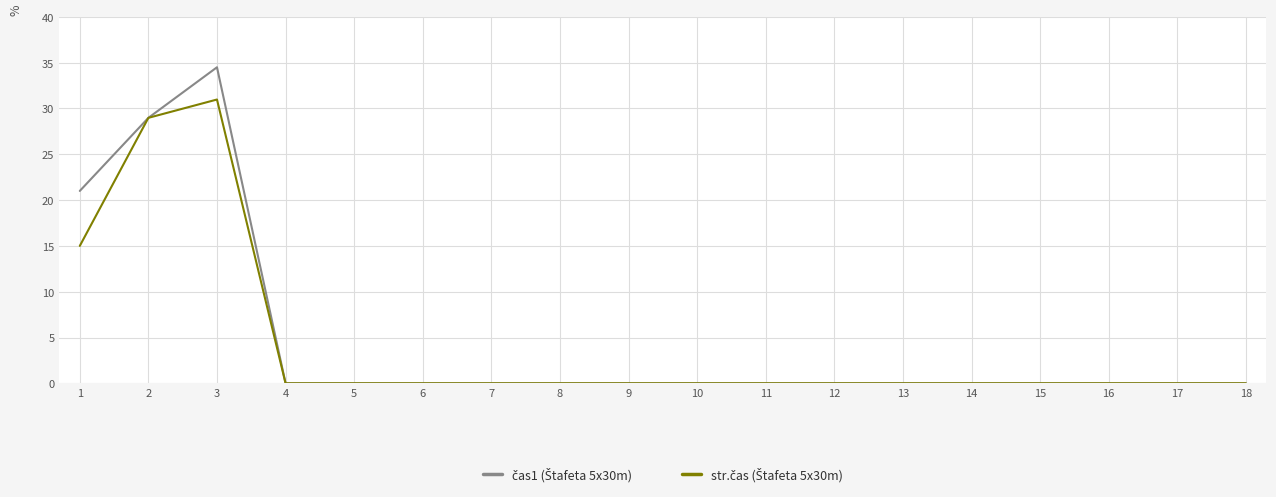

What is the maximum value shown in the chart?

34.5